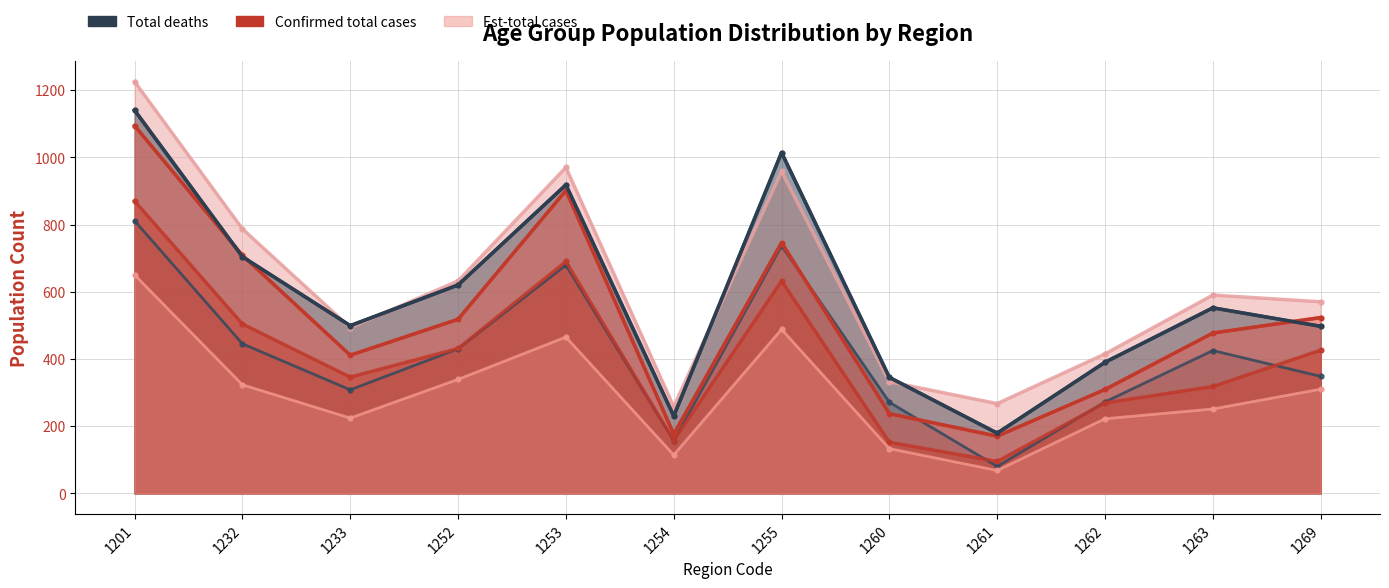

At which category is the sum across all series the highest?

1201